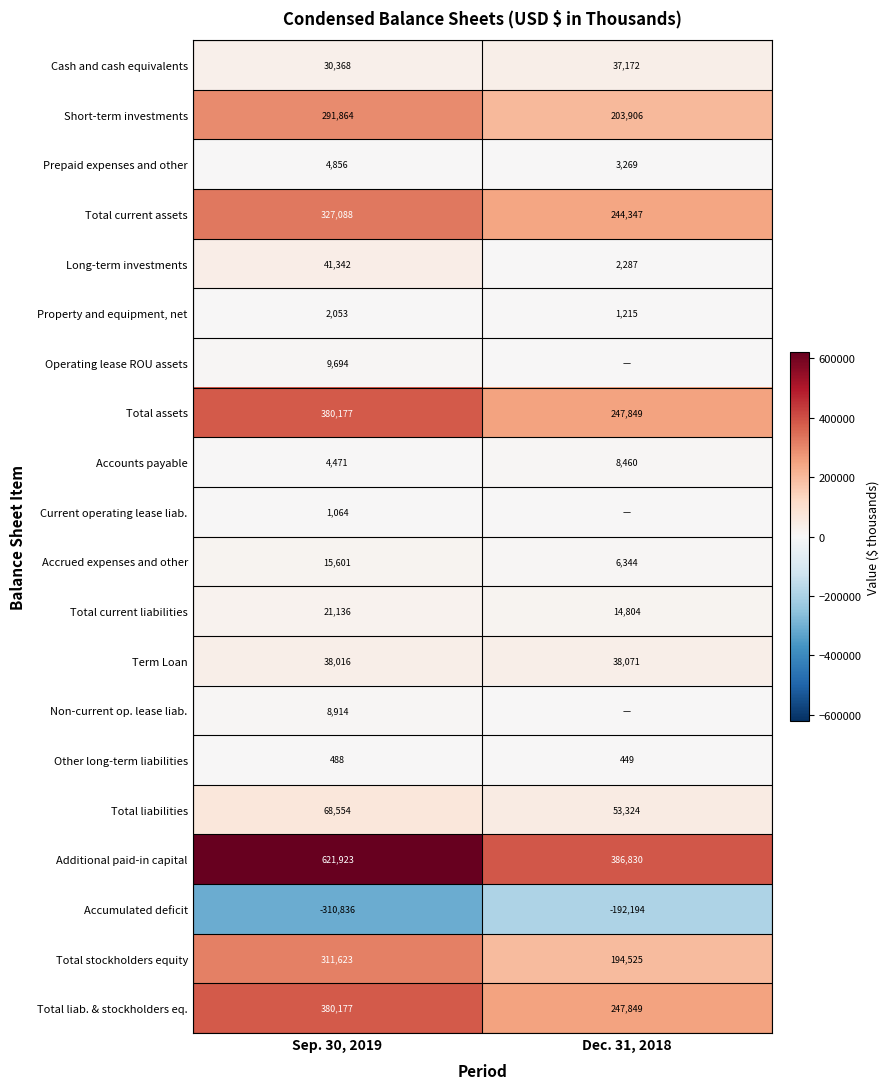

What is the difference between the highest and lowest values at Sep. 30, 2019?

932759